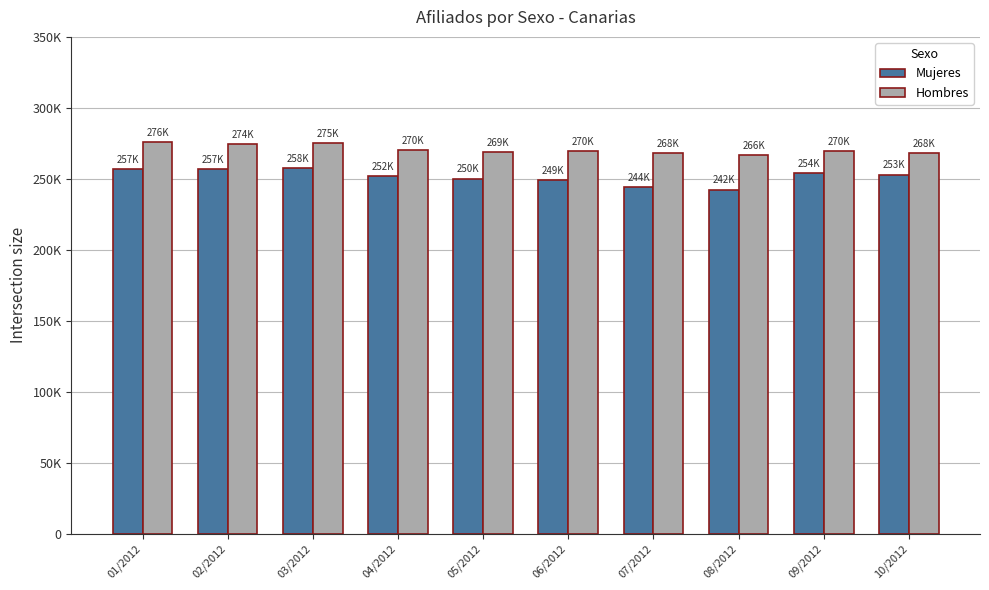

Where does the Hombres series first go above 269786?

01/2012